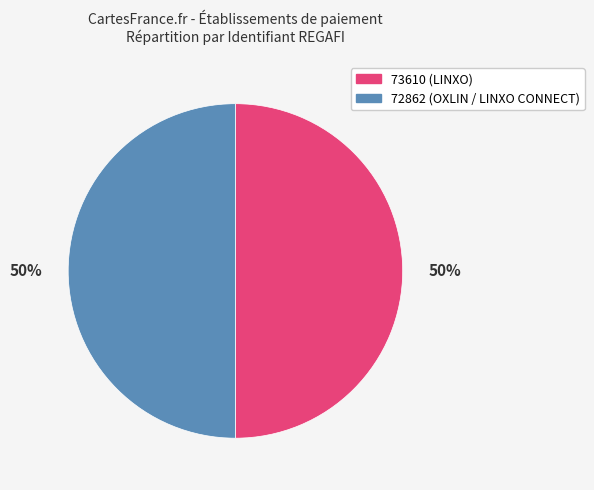

Combined, do 73610 and 72862 account for over 50%?

Yes